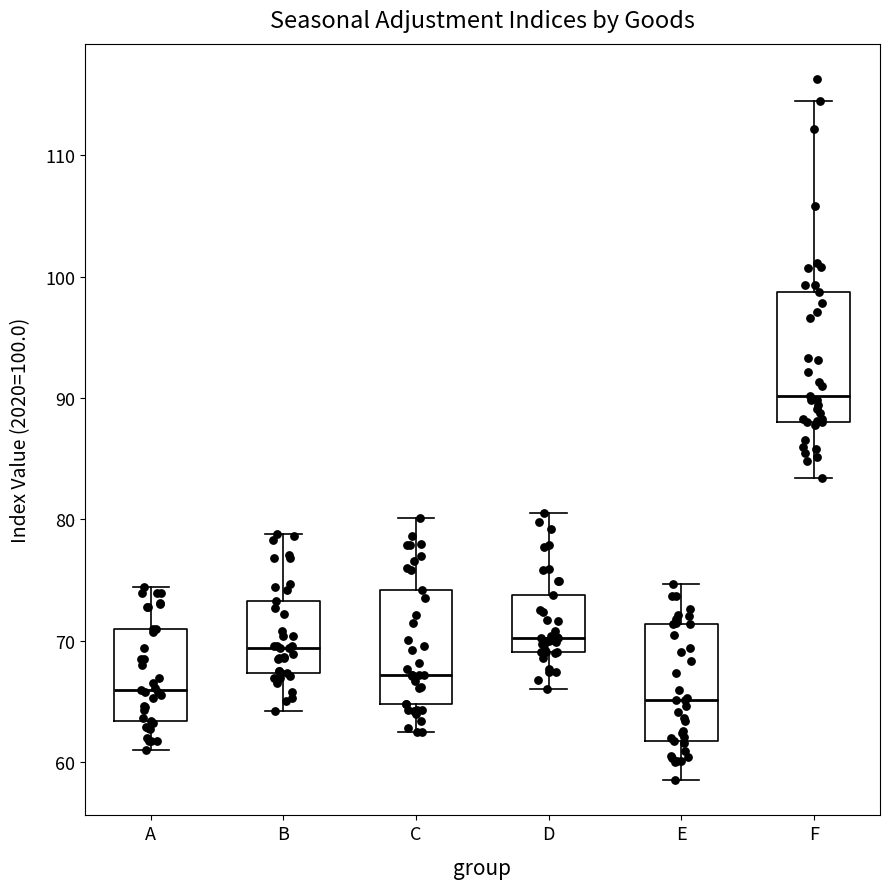

Reading left to right, transcribe this box plot: for each box, give where its median line is, the range the box spans, and where its two whiskers end, as read against the y-axis. The values are not printed on the chart, so give them approximately, as read against the axis.

A: median 66, box 63 to 71, whiskers 61 to 74
B: median 69, box 67 to 73, whiskers 64 to 79
C: median 67, box 65 to 74, whiskers 63 to 80
D: median 70, box 69 to 74, whiskers 66 to 81
E: median 65, box 62 to 71, whiskers 59 to 75
F: median 90, box 88 to 99, whiskers 83 to 115